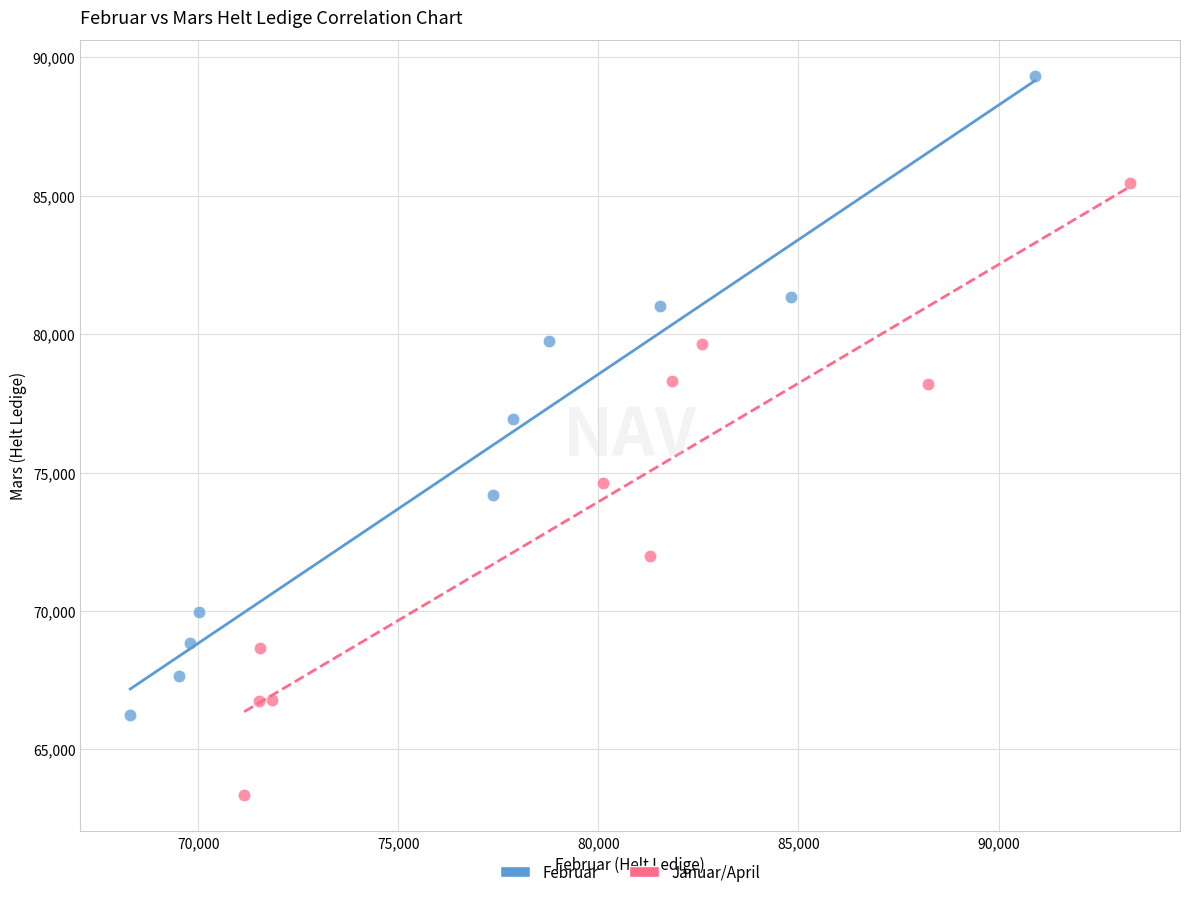

Which series has the widest spread of Y values?

Februar